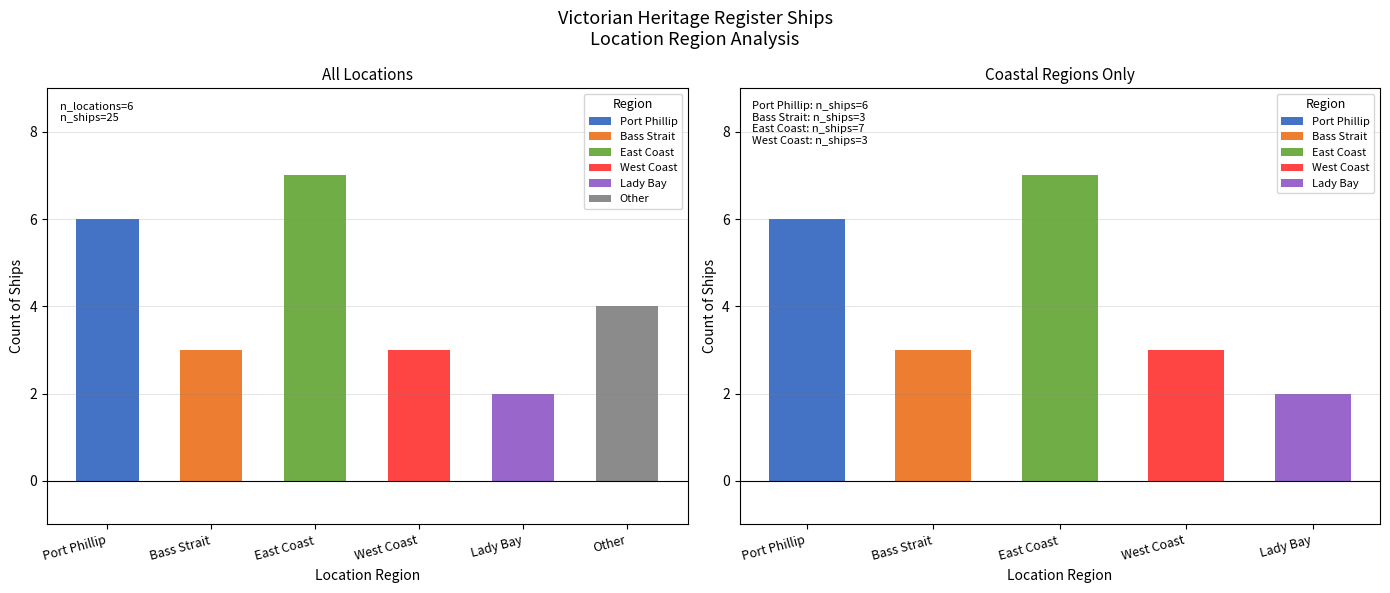

Is it true that the value at Port Phillip is 2?

False